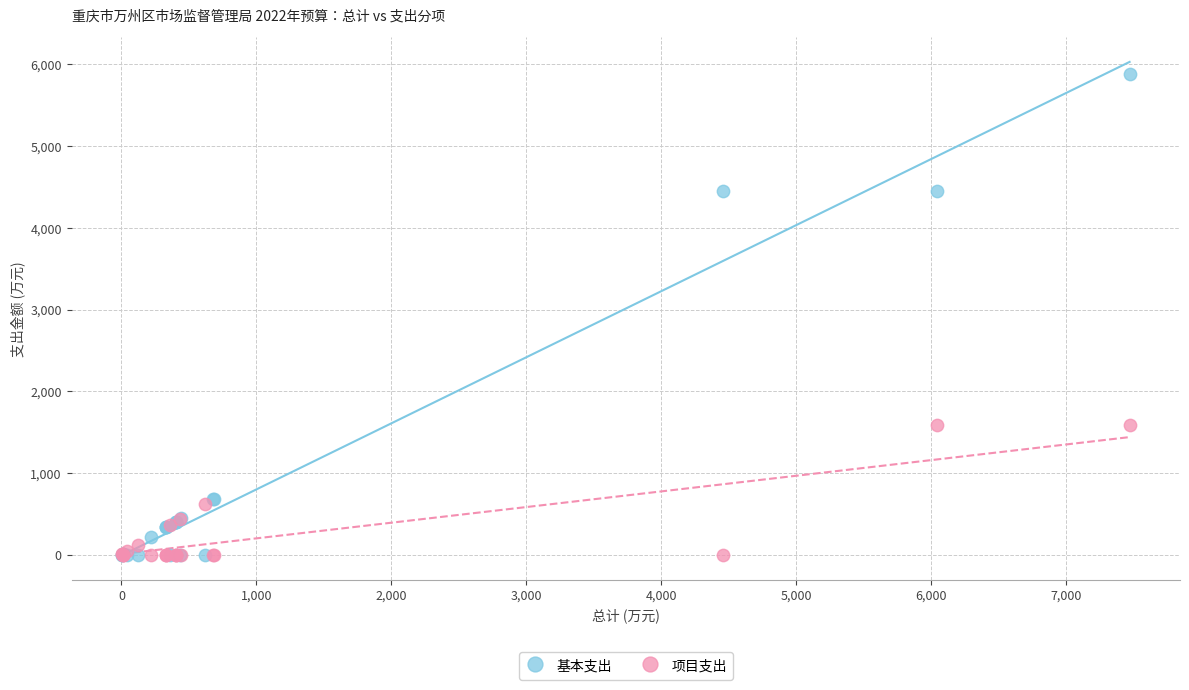

What are all the series names shown in the legend?

基本支出, 项目支出